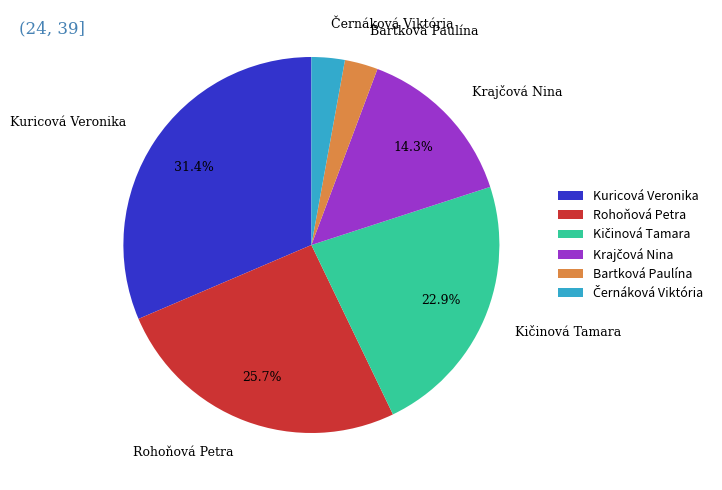

Which slice is the largest?

Kuricová Veronika